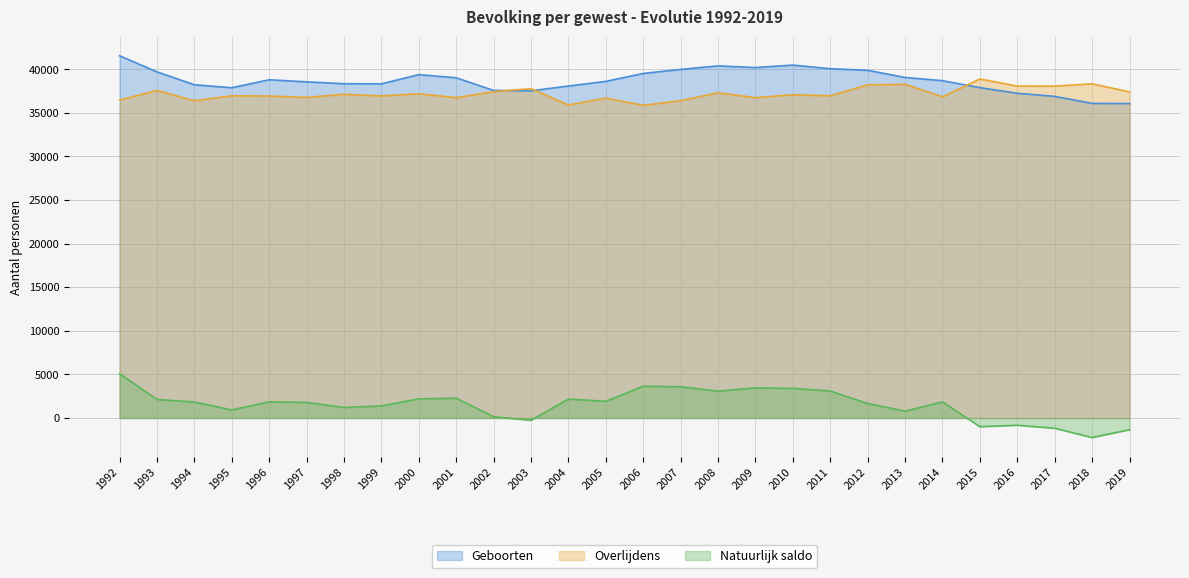

How many values in the Natuurlijk saldo series are below 1851?

14